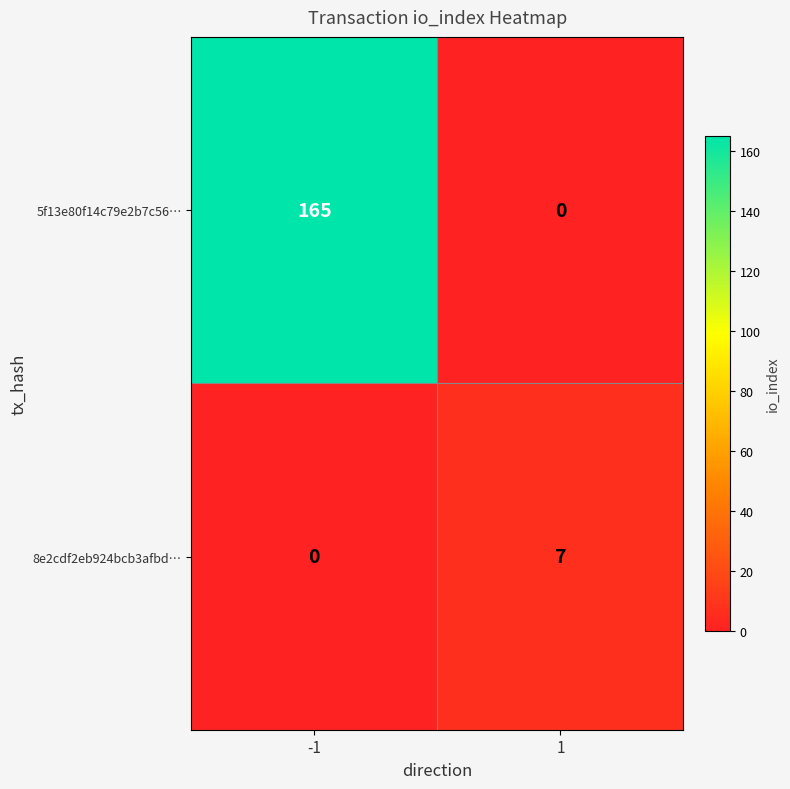

What is the difference between the highest and lowest values at 1?

7